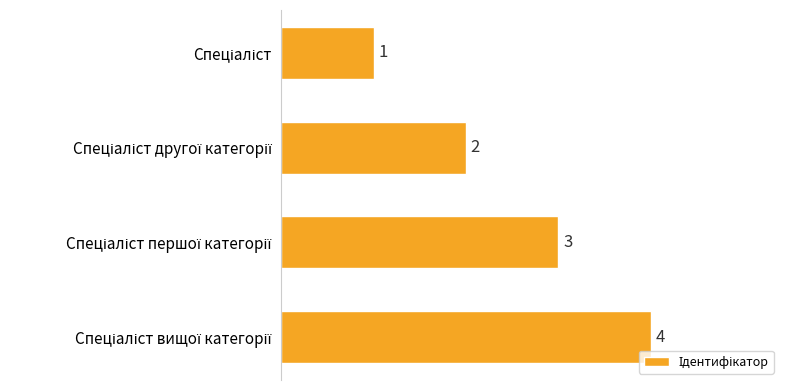

What is the value of the 3rd bar from the top?

3